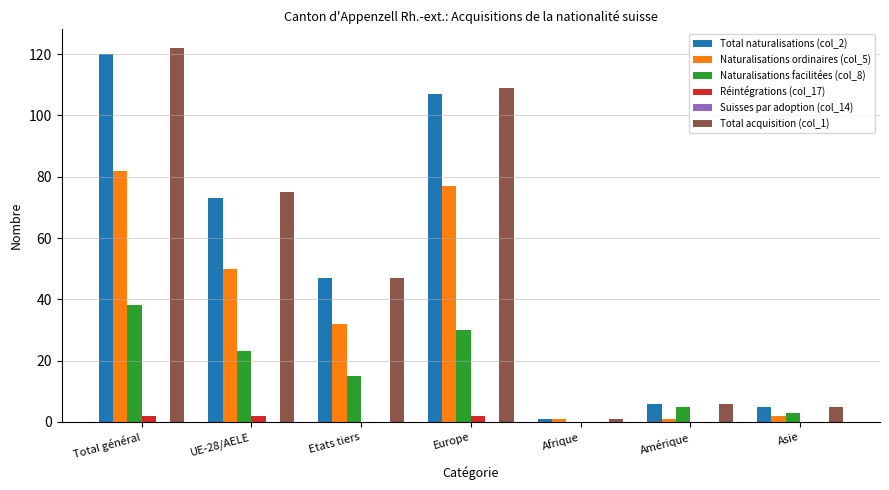

Is it true that Total naturalisations (col_2) equals 5 at Asie?

True